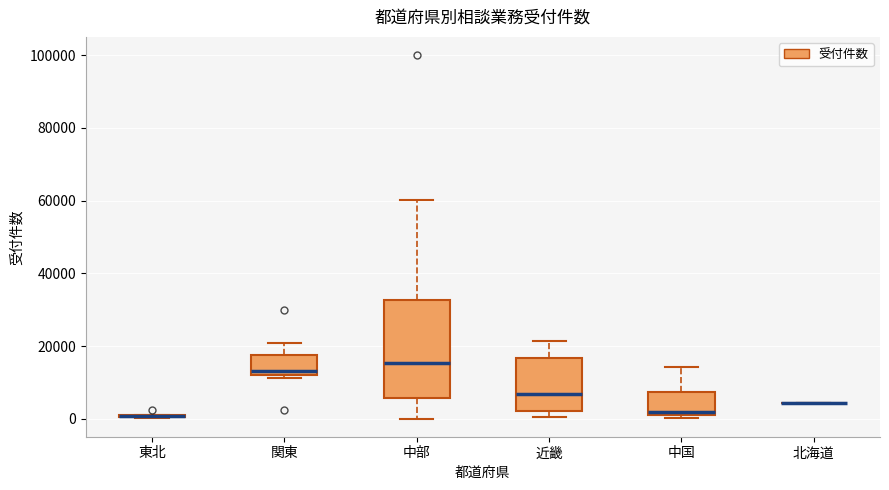

Comparing the boxes themselves (not the whiskers), which one is the tallest?

中部